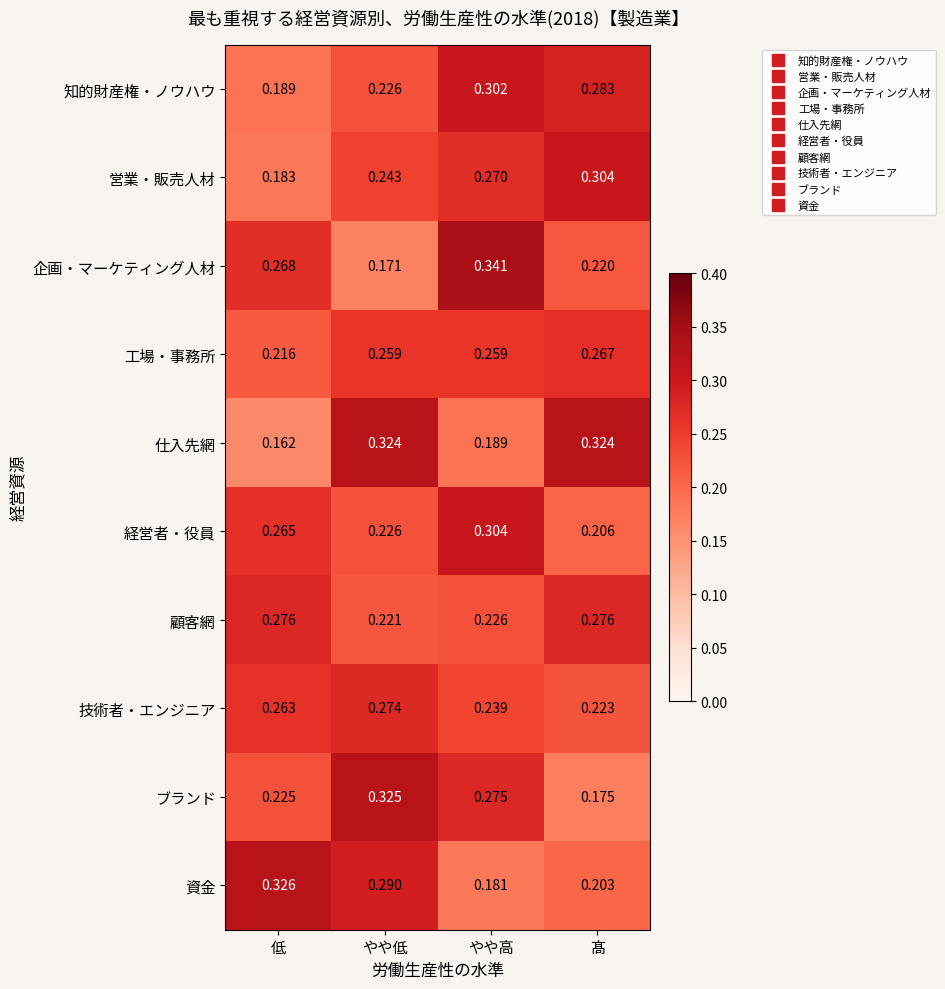

How many data points does each series have?

4